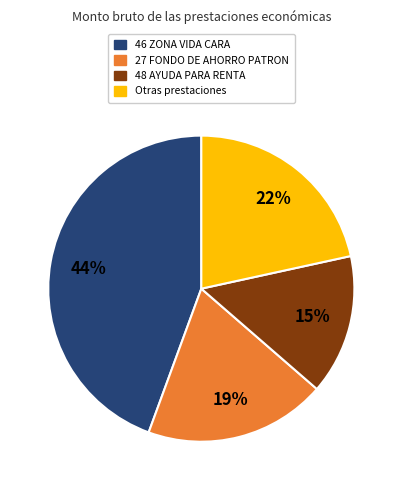

To the nearest percent, what is the average slice percentage?

25%